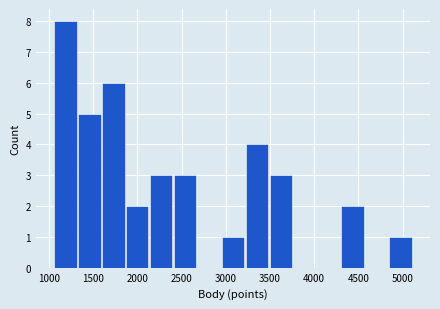

Reading left to right, transcribe this chart: for each bar, give the range it covers on the x-axis and its height. Neither the bar edges nor the heights are printed on the chart, so give them approximately, as read against the axes.

1050 to 1350: 8
1350 to 1600: 5
1600 to 1850: 6
1850 to 2150: 2
2150 to 2400: 3
2400 to 2700: 3
2700 to 2950: 0
2950 to 3200: 1
3200 to 3500: 4
3500 to 3750: 3
3750 to 4050: 0
4050 to 4300: 0
4300 to 4600: 2
4600 to 4850: 0
4850 to 5100: 1